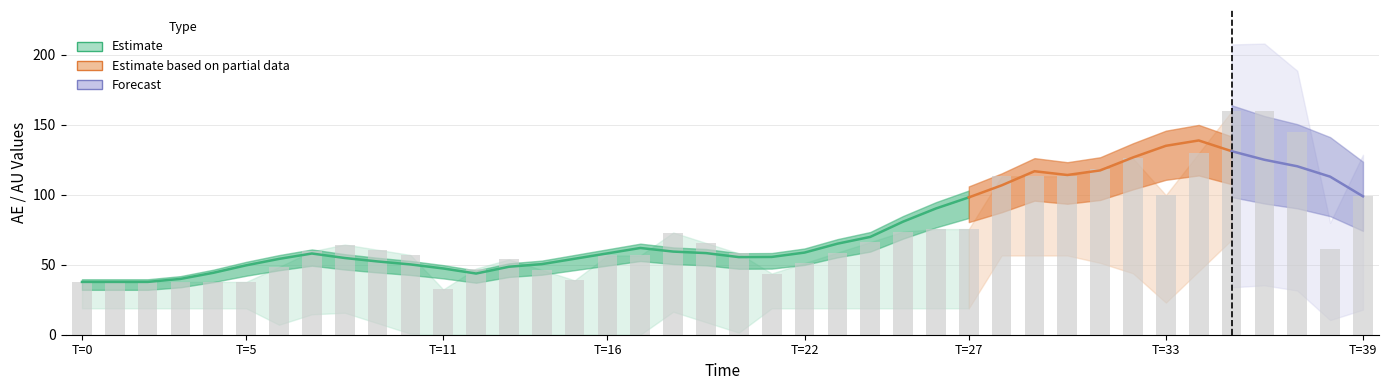

What position from the right is 37?

3